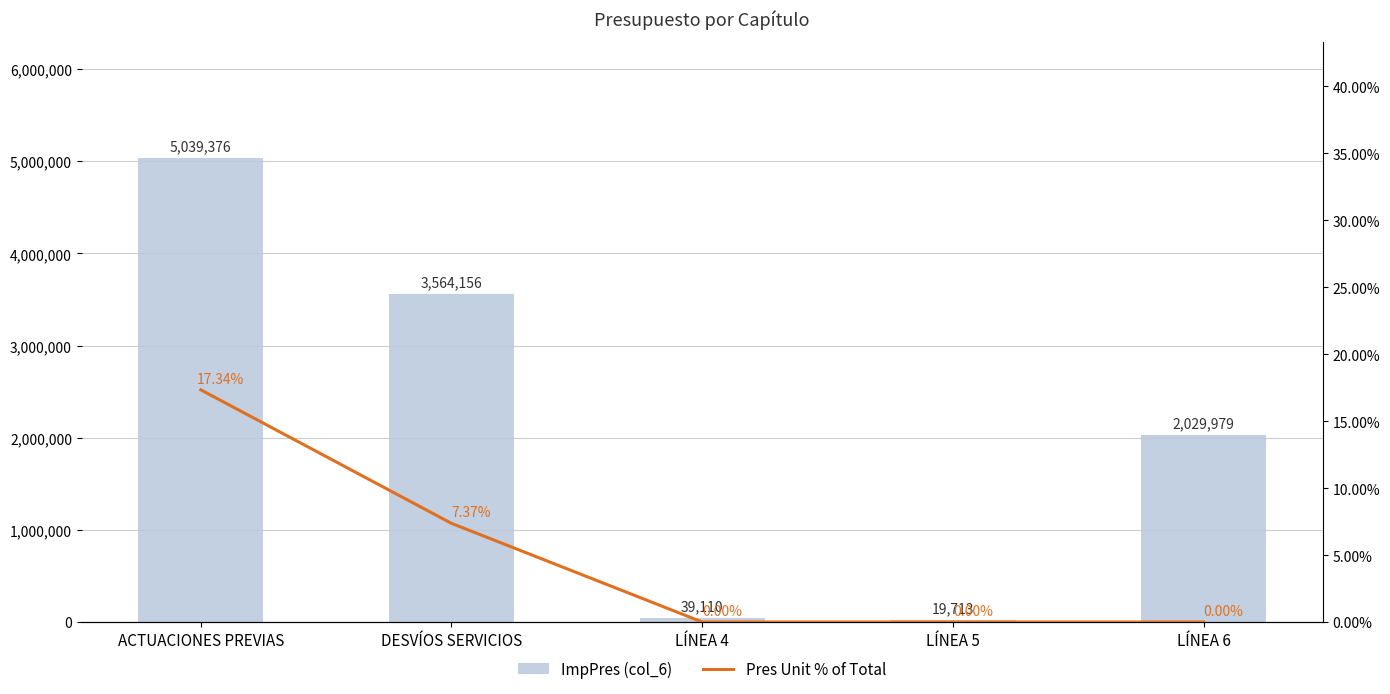

Rank the series at ACTUACIONES PREVIAS from highest to lowest value.

ImpPres (col_6), Pres Unit % of Total